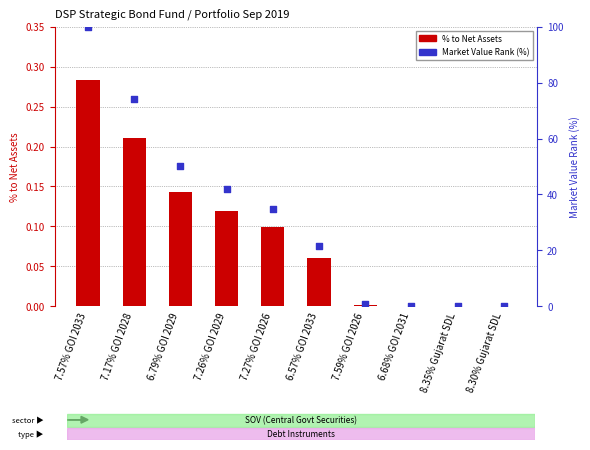

What are all the series names shown in the legend?

% to Net Assets, Market Value Rank (%)